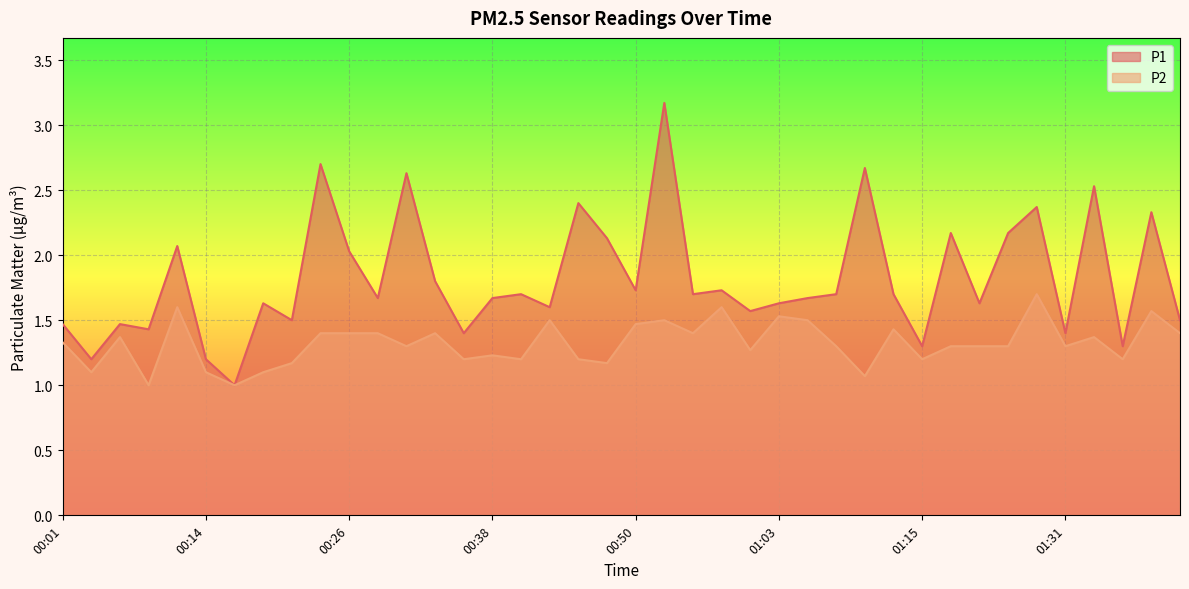

Reading right to left, what are all the values shown in this chart?

P1: 1.5	2.3	1.3	2.5	1.4	2.4	2.2	1.6	2.2	1.3	1.7	2.7	1.7	1.7	1.6	1.6	1.7	1.7	3.2	1.7	2.1	2.4	1.6	1.7	1.7	1.4	1.8	2.6	1.7	2.0	2.7	1.5	1.6	1.0	1.2	2.1	1.4	1.5	1.2	1.5
P2: 1.4	1.6	1.2	1.4	1.3	1.7	1.3	1.3	1.3	1.2	1.4	1.1	1.3	1.5	1.5	1.3	1.6	1.4	1.5	1.5	1.2	1.2	1.5	1.2	1.2	1.2	1.4	1.3	1.4	1.4	1.4	1.2	1.1	1.0	1.1	1.6	1.0	1.4	1.1	1.3